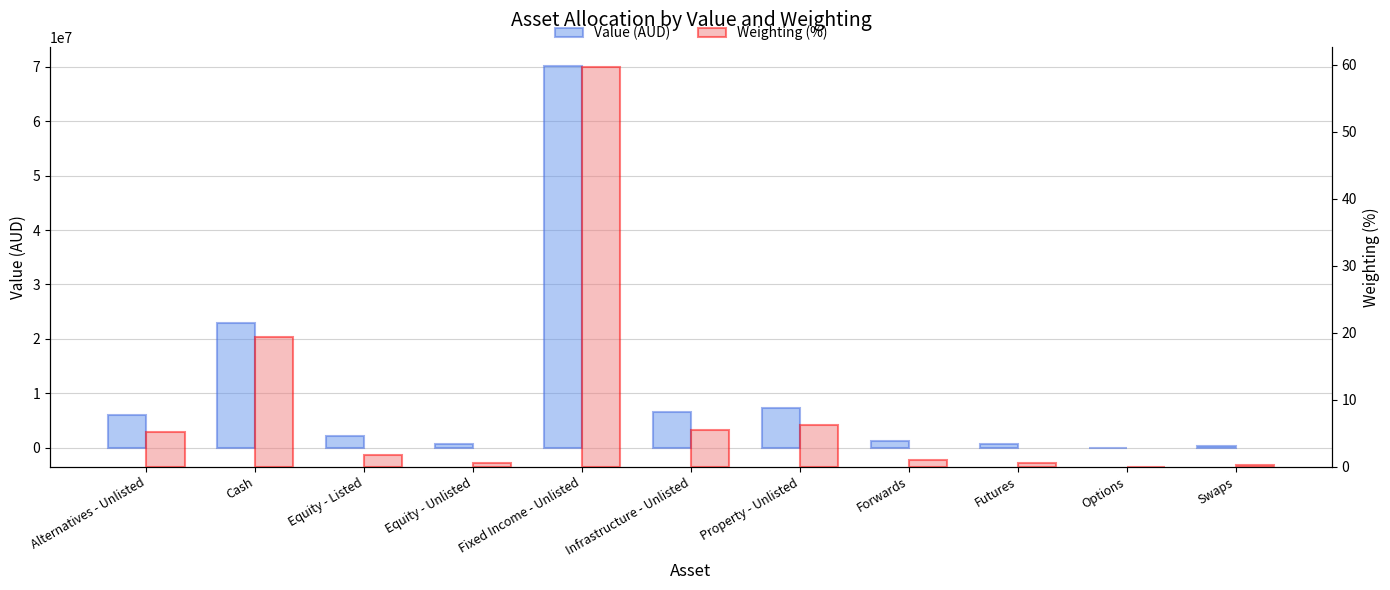

What are all the series names shown in the legend?

Value (AUD), Weighting (%)